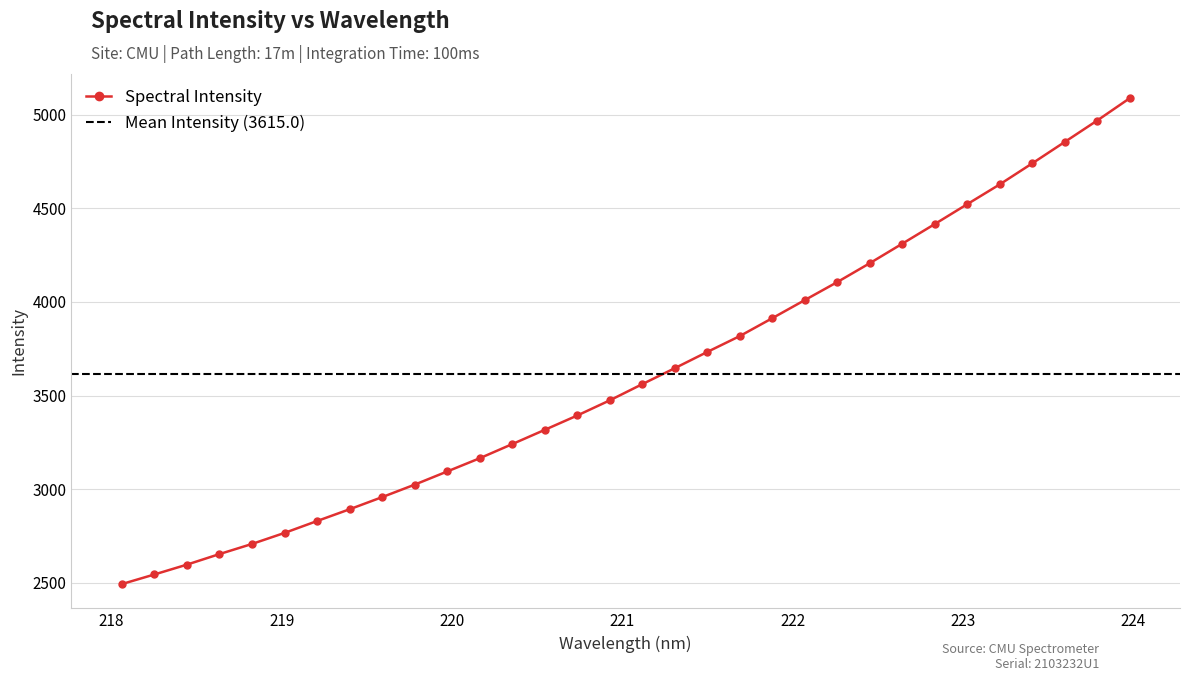

At which label is the value closest to 3790?

221.6902